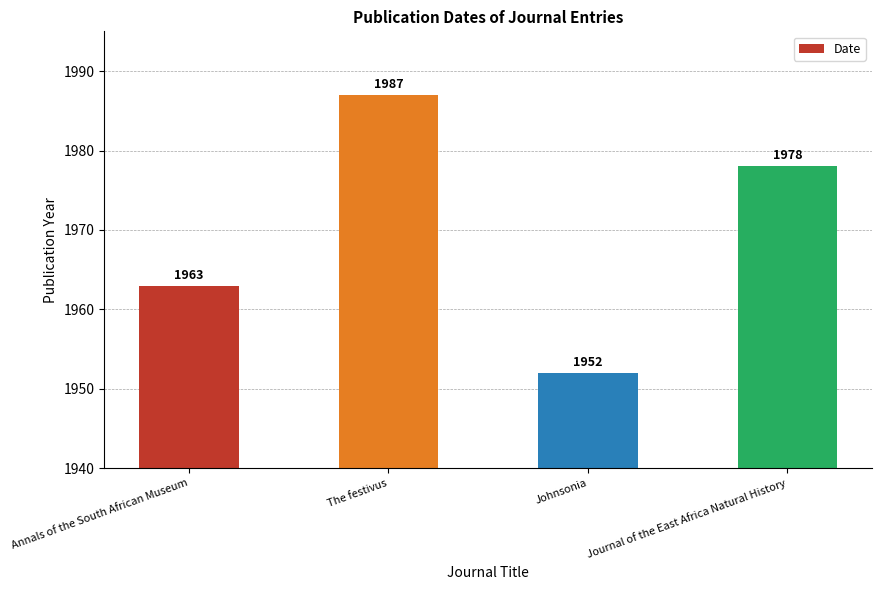

How many categories are shown in the chart?

4